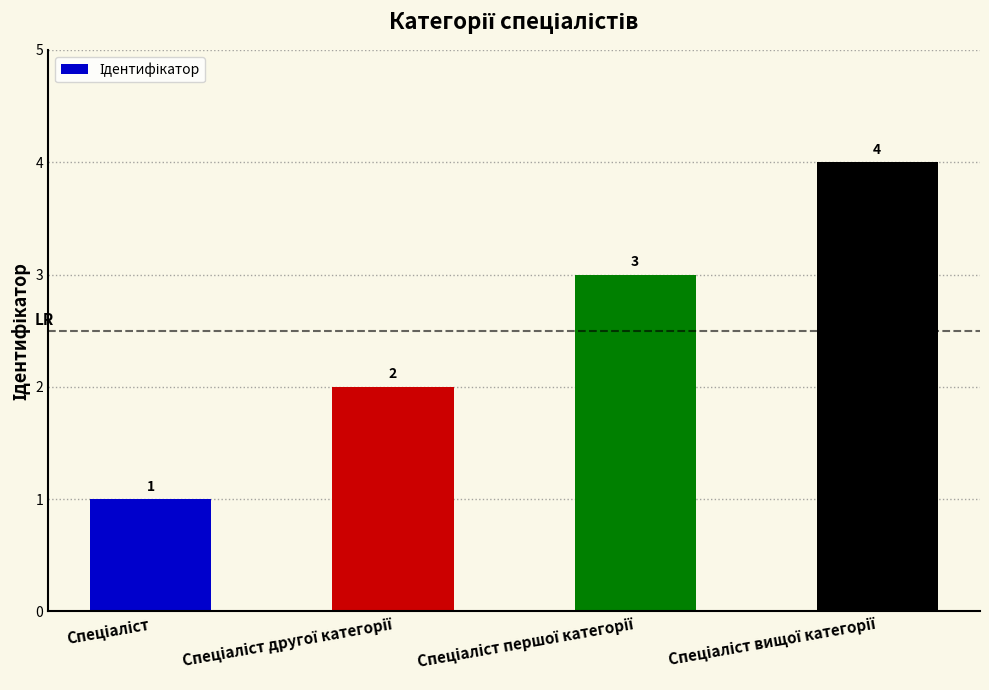

What is the greatest value displayed?

4